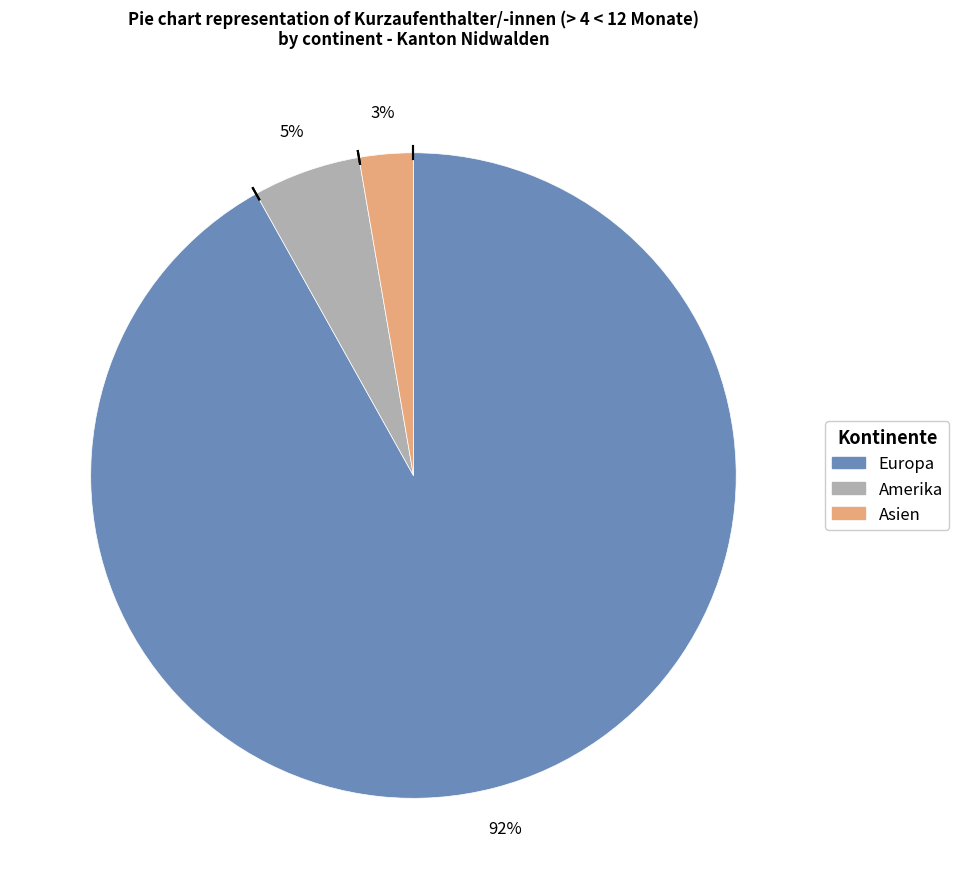

How many segments does this pie chart have?

3